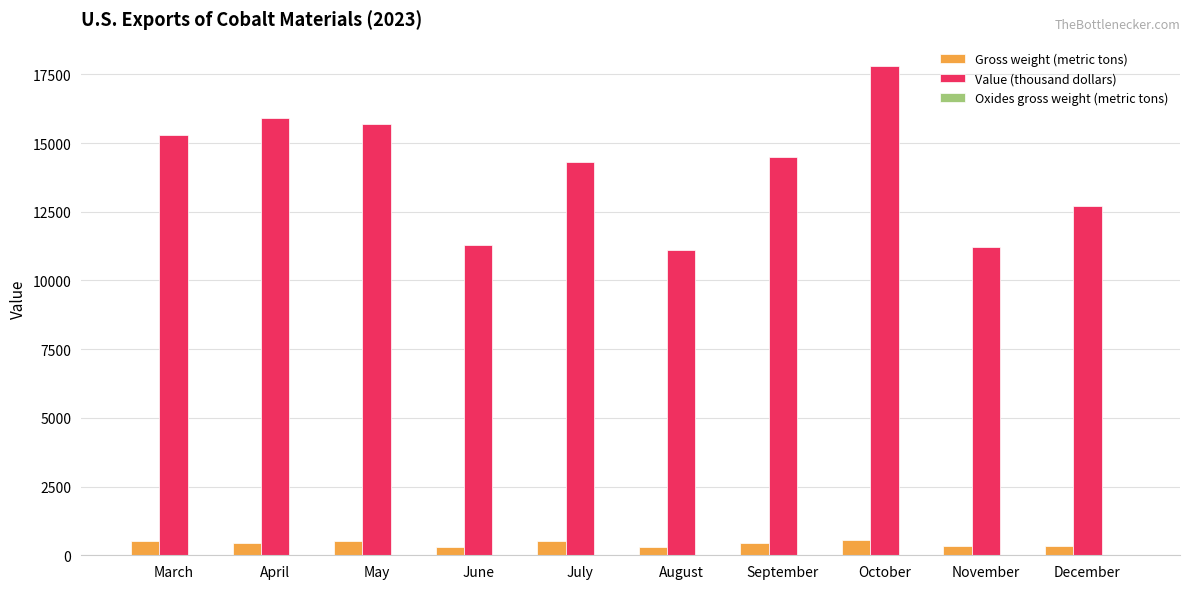

What is the maximum value for Gross weight (metric tons)?

541